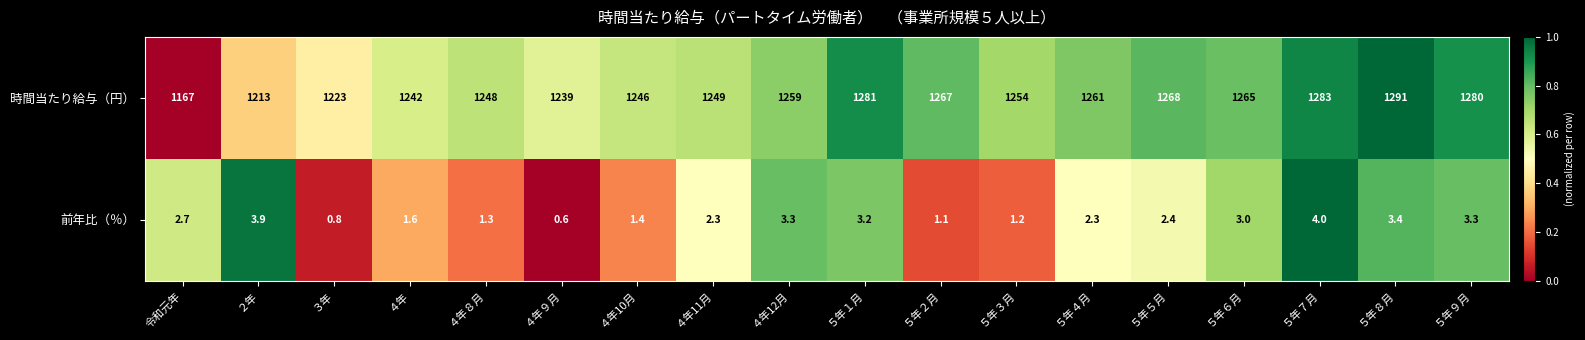

What is the greatest value displayed?

1291.0